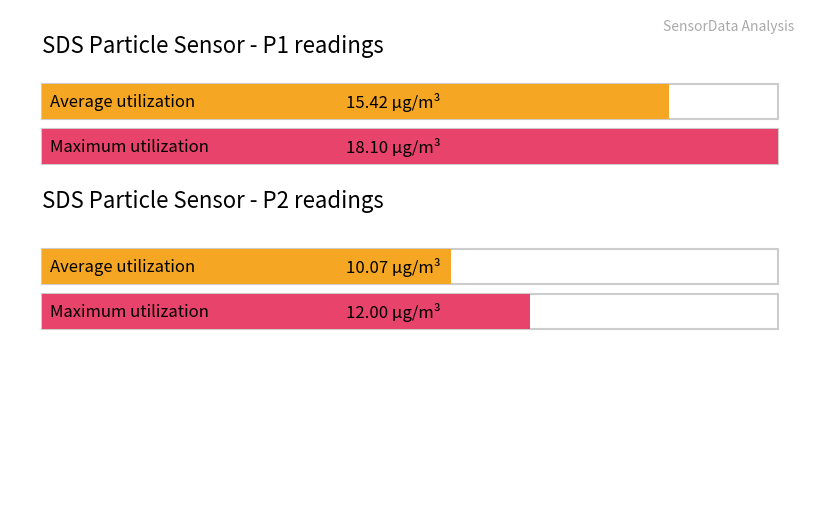

Does the chart contain stacked bars?

No